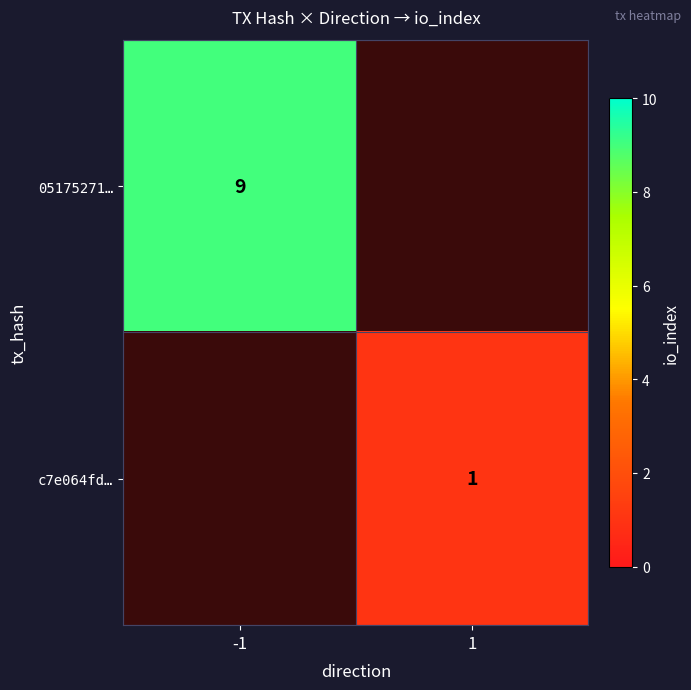

Is it true that c7e064fd… equals 1 at 1?

True